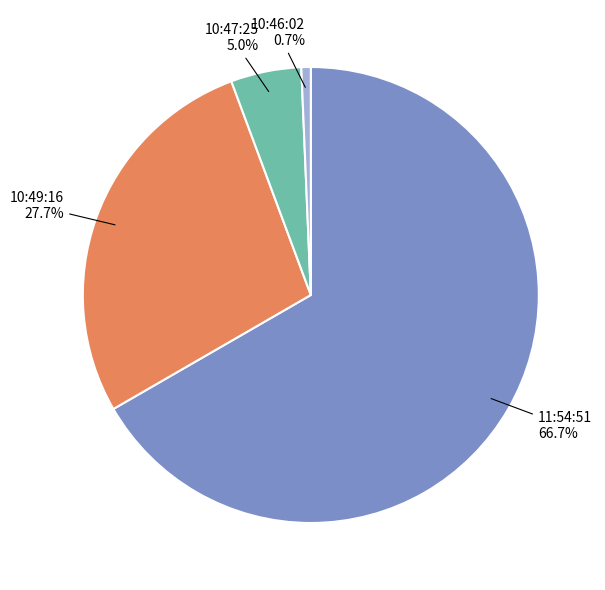

How much of the chart is everything except 10:49:16?

72.3%